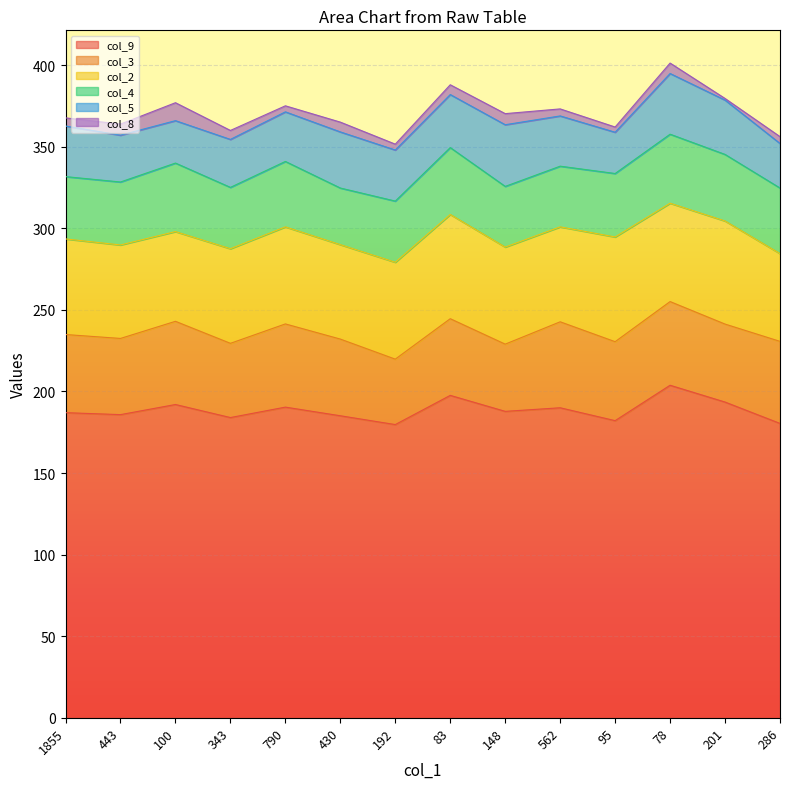

At which category is the sum across all series the highest?

78